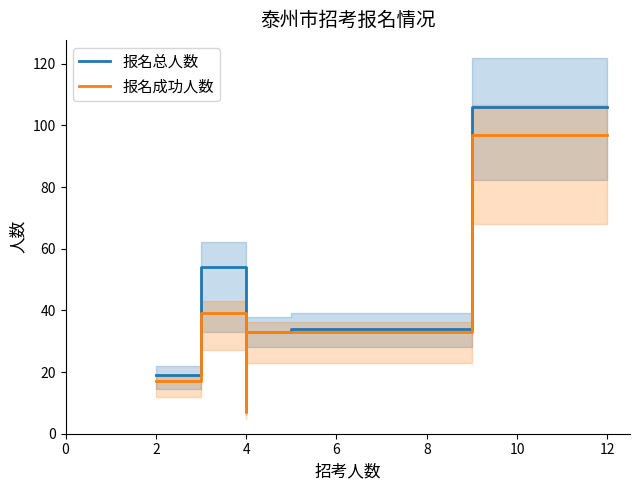

Which series has the largest range (max minus min)?

报名总人数